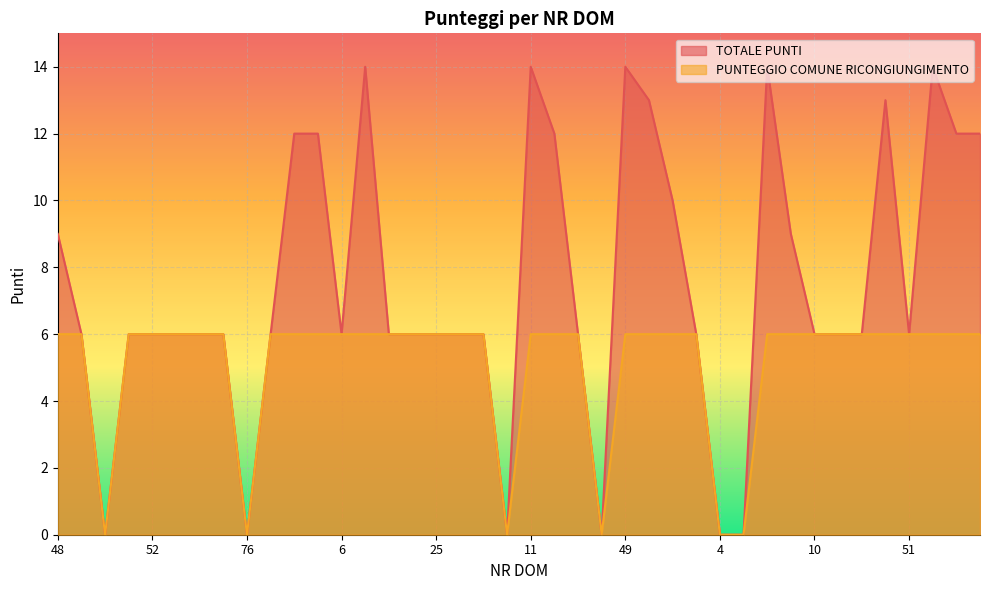

What position from the left is 72?

14